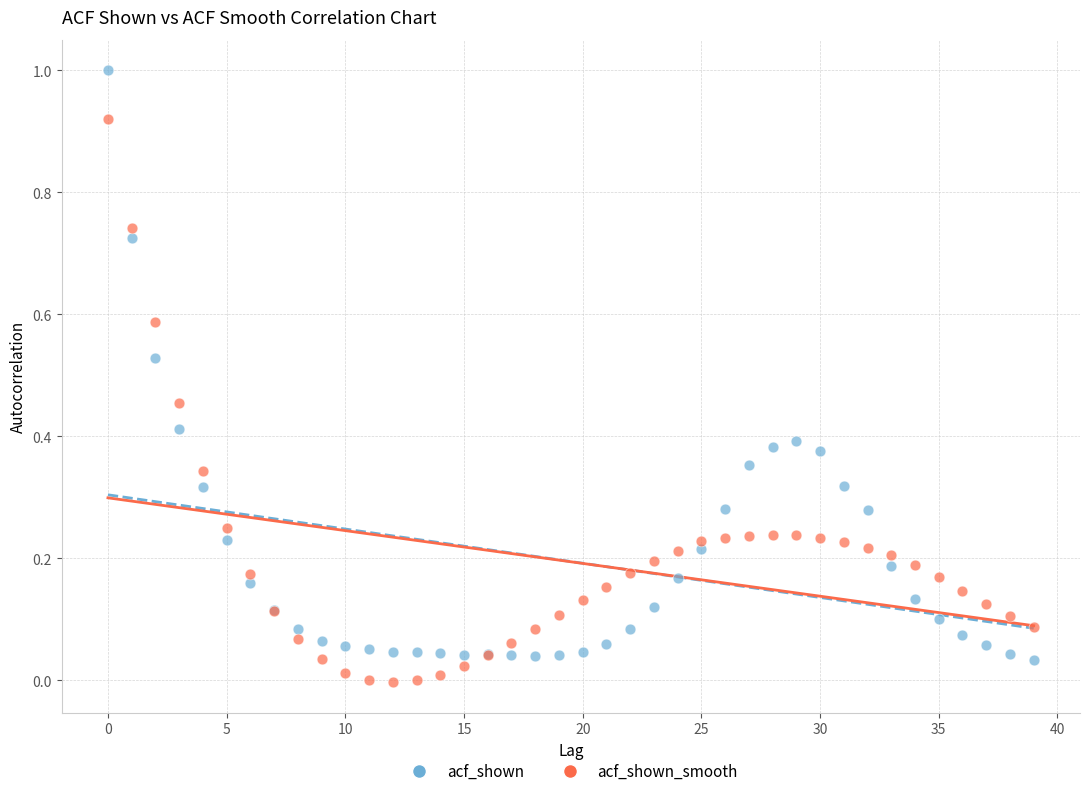

Which series has the widest spread of Y values?

acf_shown